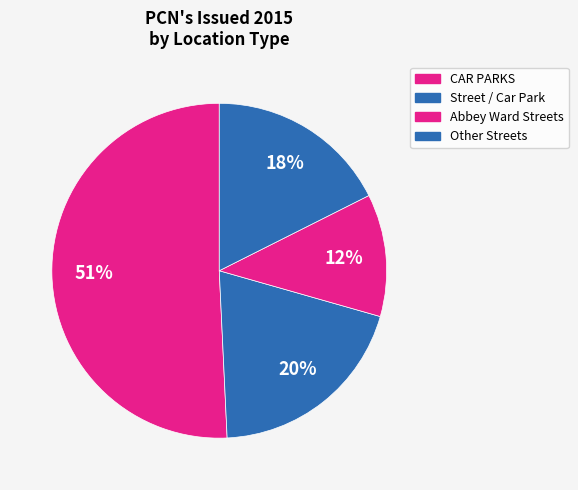

How many slices are in this pie chart?

4